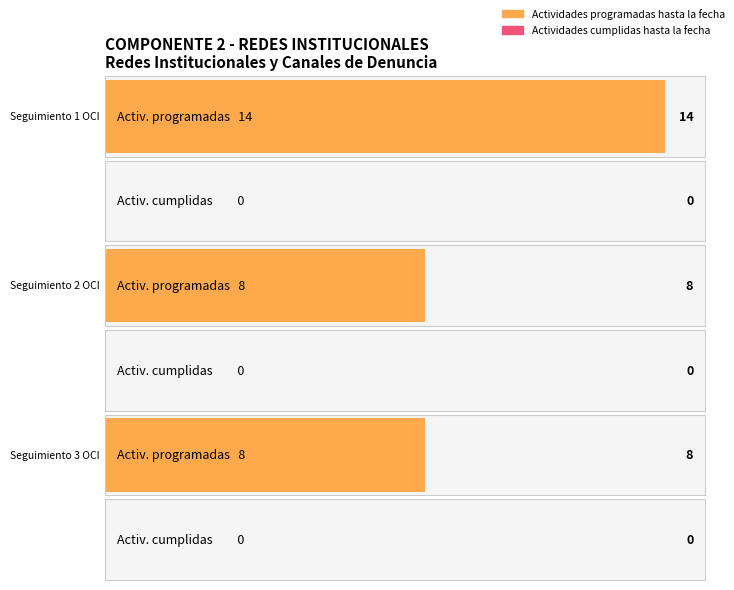

What is the difference between the highest and lowest values at Seguimiento 3 OCI?

8